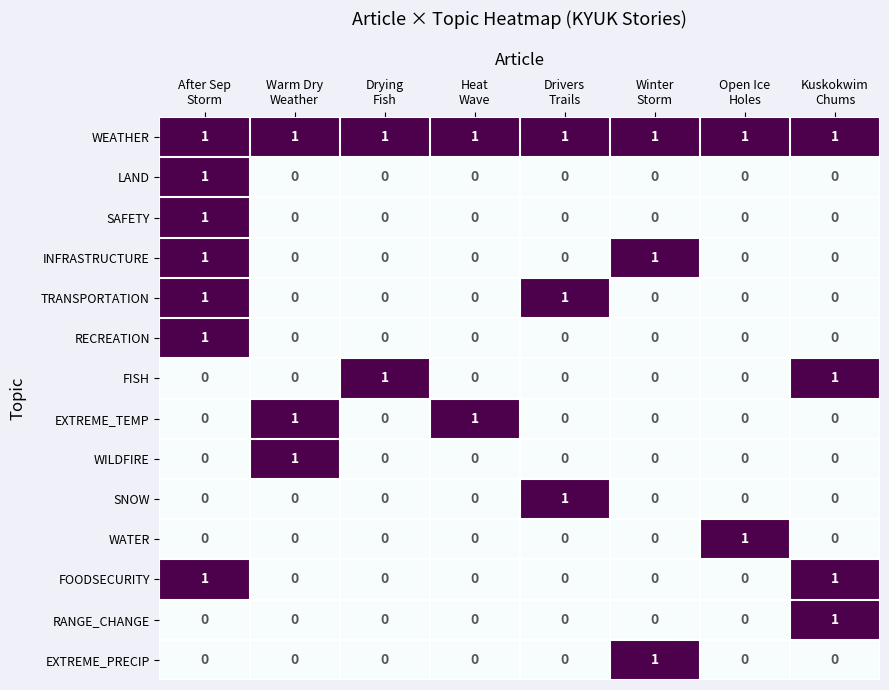

Which series has the largest total across all categories?

WEATHER